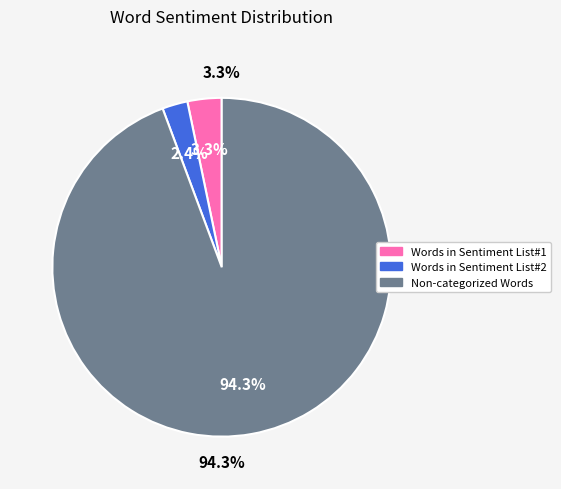

What is the majority slice?

Non-categorized Words